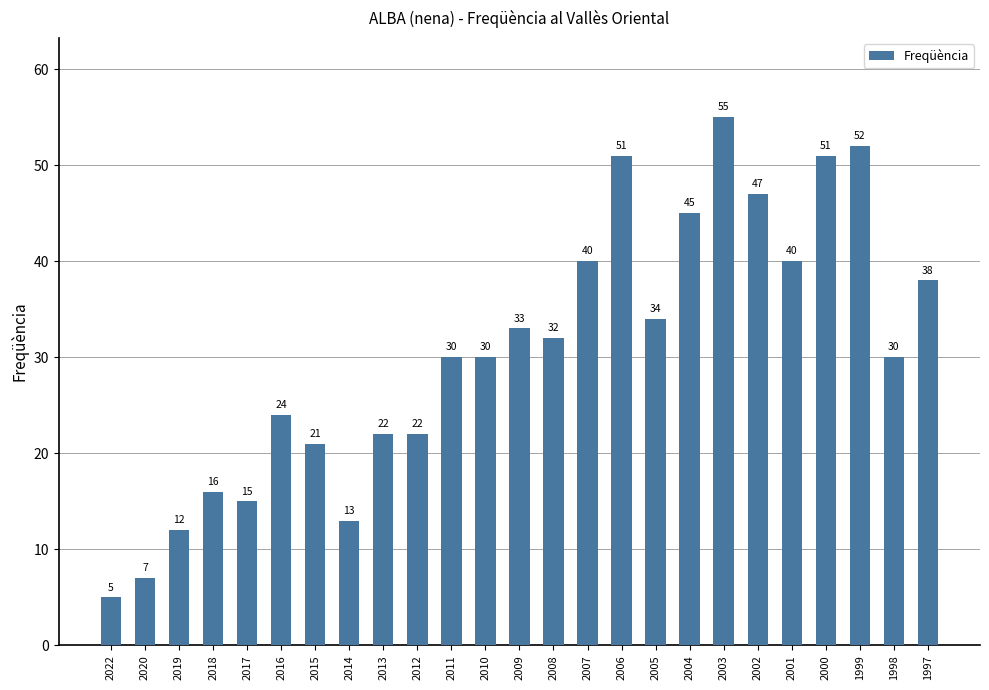

What is the average value?

31